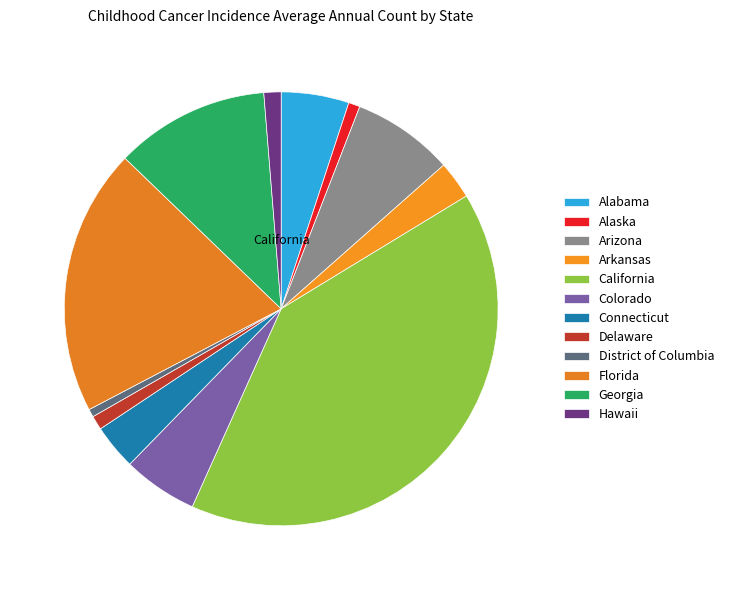

Approximately how many times larger is the value at Arkansas compared to Arizona?

0.4